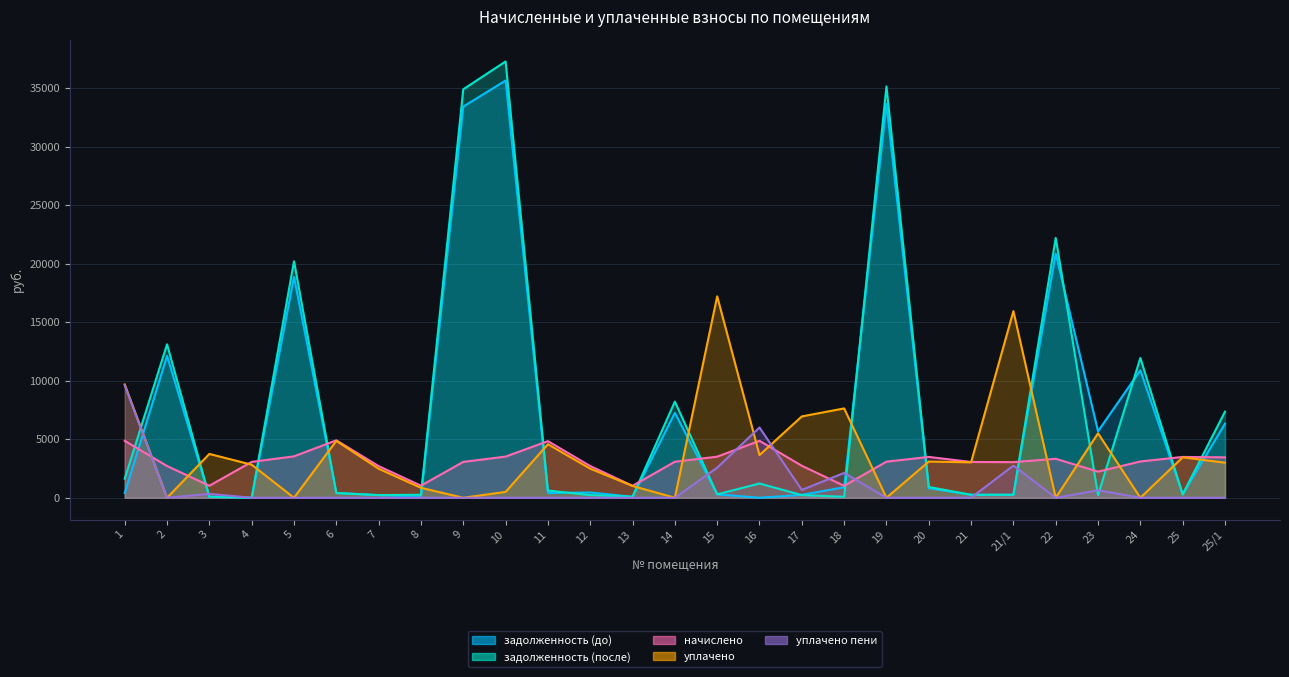

What is the label of the 9th point from the left?

9